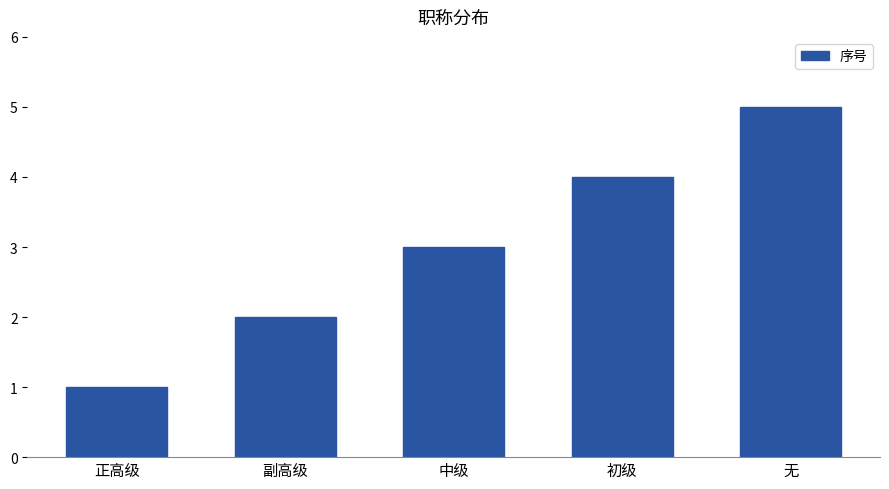

What is the value of the 4th bar from the left?

4